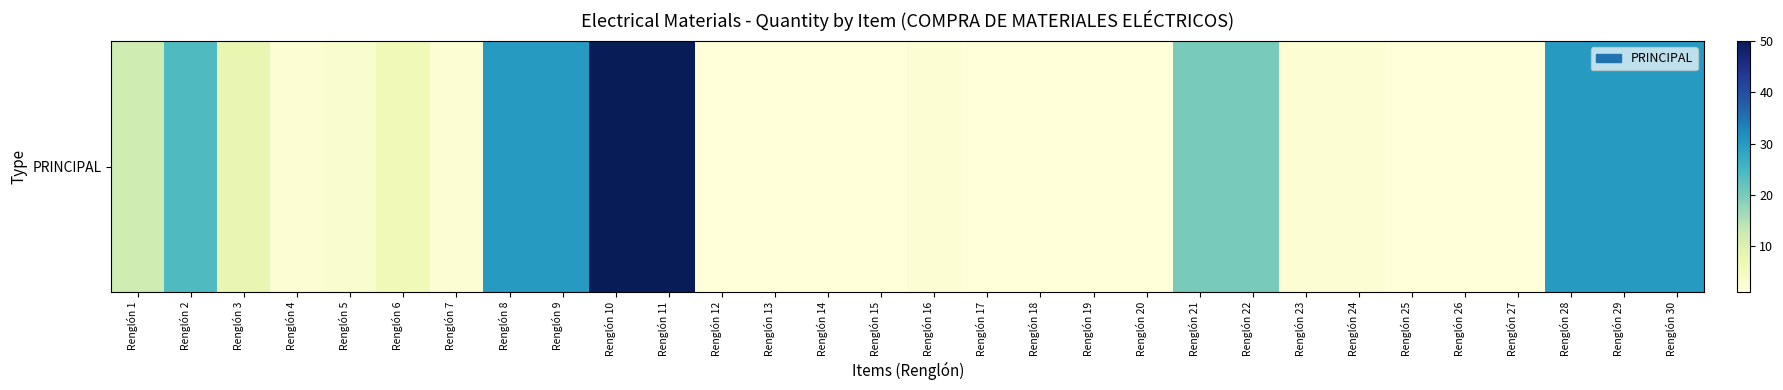

At which label does the data first exceed 2?

Renglón 1